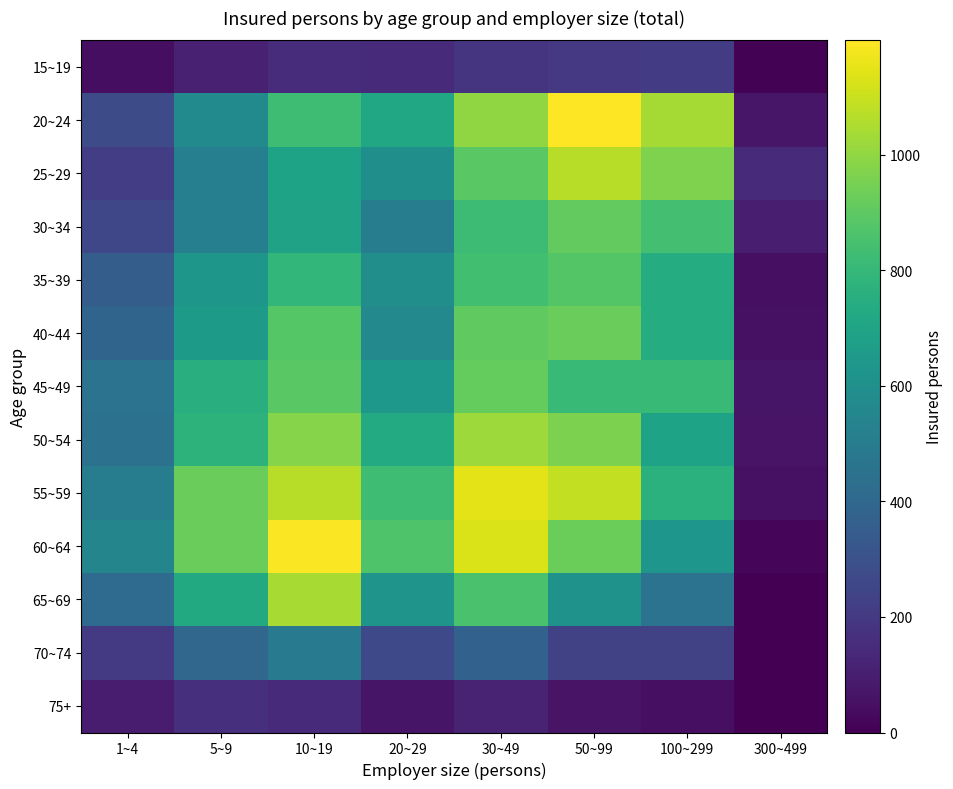

Which series has the widest spread of values?

60~64